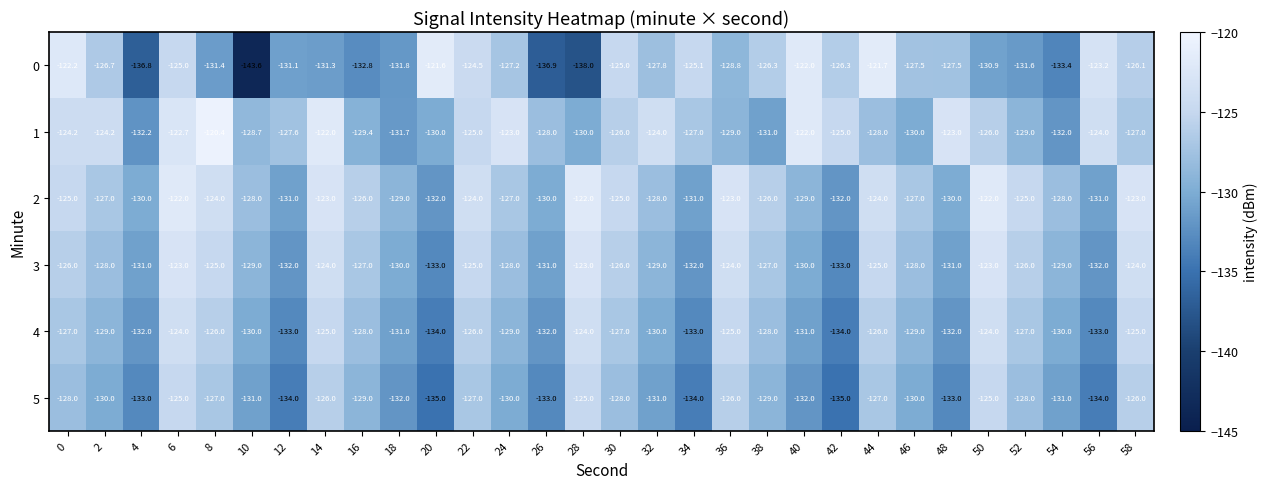

What is the approximate value of 0 at 30?

-125.0